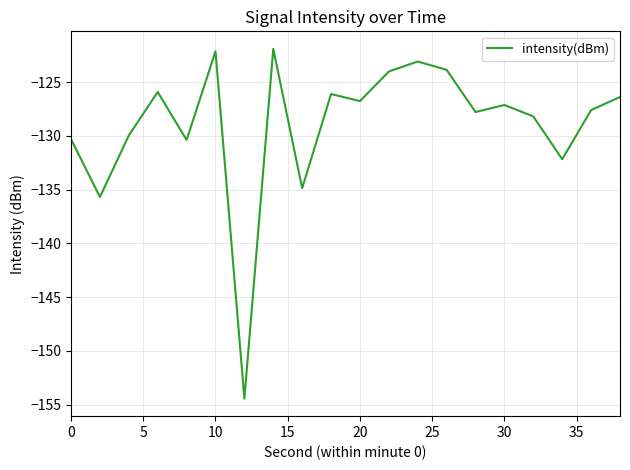

What is the greatest value displayed?

-121.9